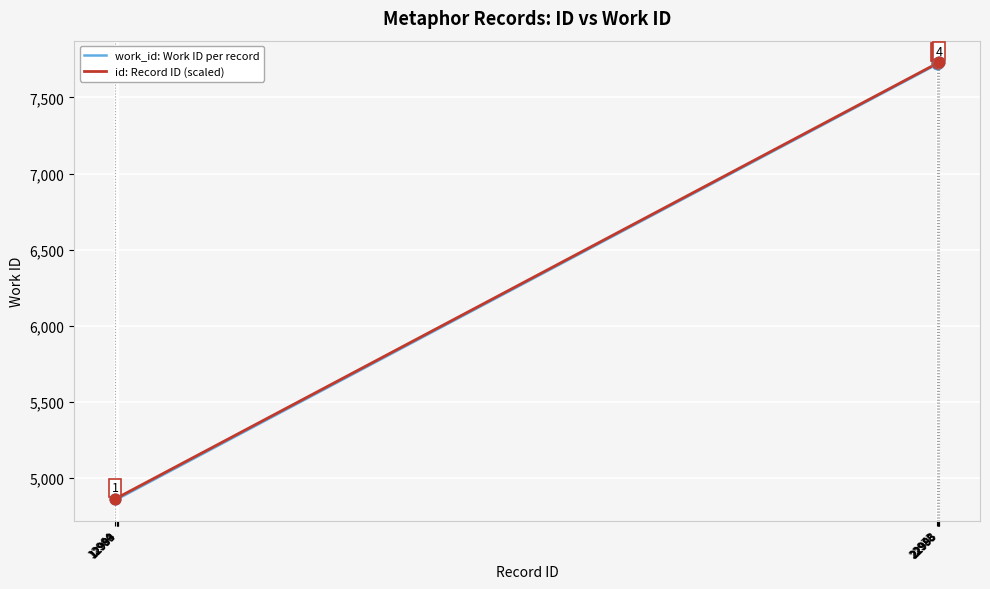

At how many categories does at least one series exceed 7328?

5